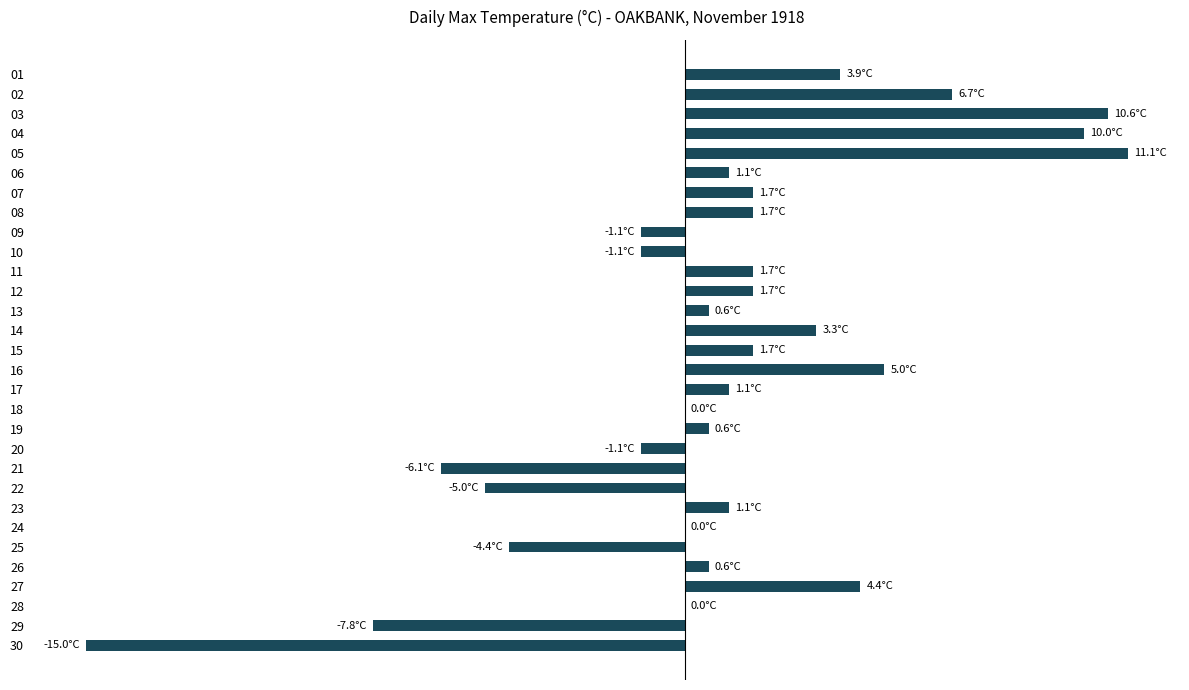

Rank the categories by value from lowest to highest.

29, 28, 20, 21, 24, 8, 9, 19, 17, 23, 27, 12, 18, 25, 5, 16, 22, 6, 7, 10, 11, 14, 13, 0, 26, 15, 1, 3, 2, 4